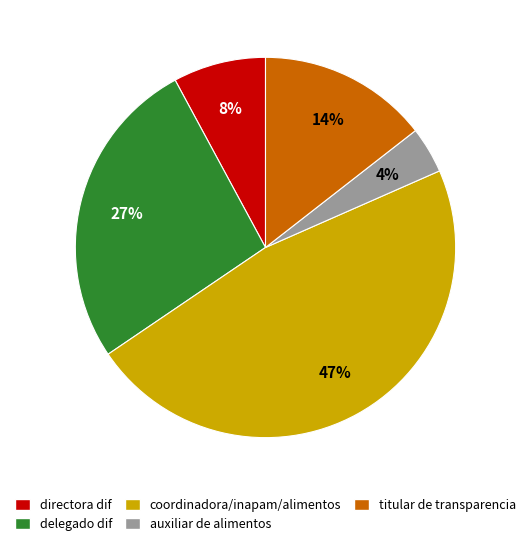

To the nearest percent, what is the average slice percentage?

20%